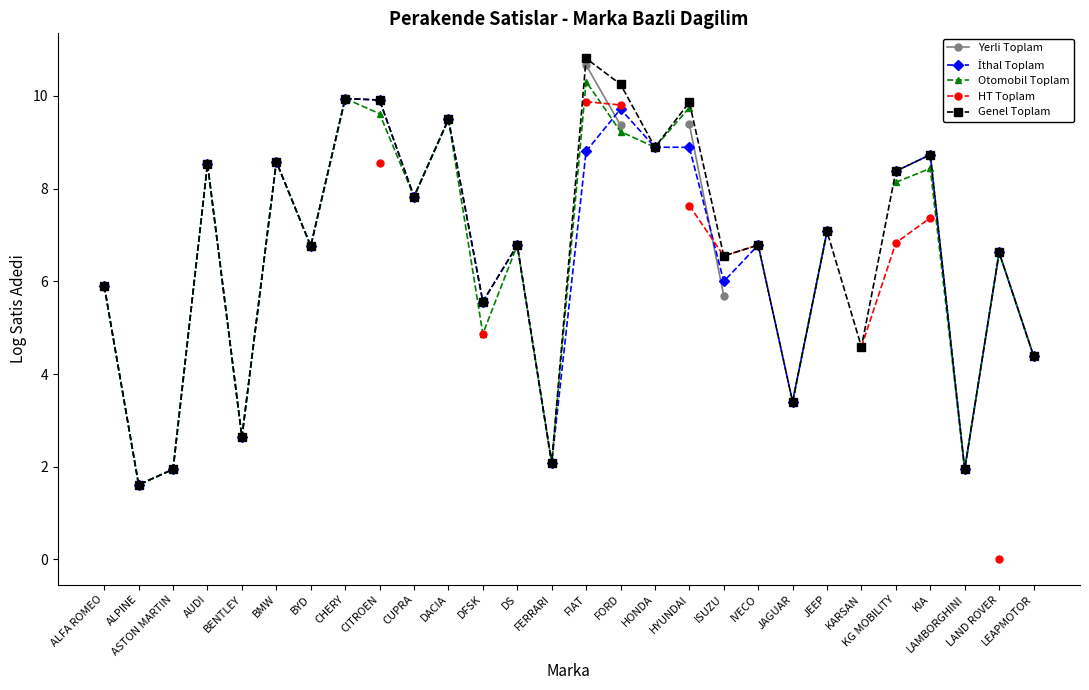

How many values in the Genel Toplam series exceed 6?

18